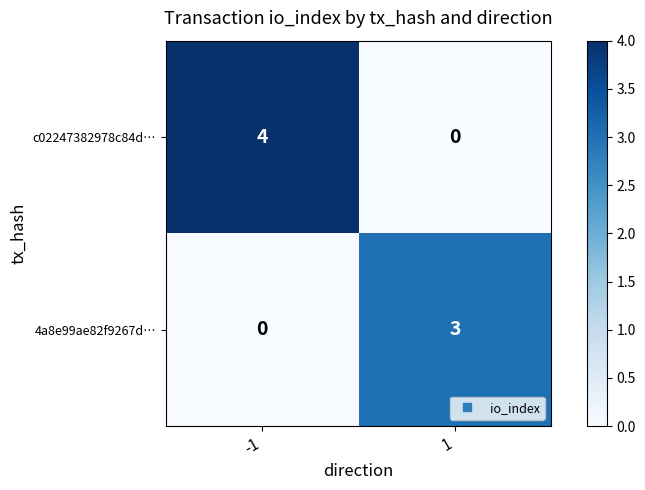

What is the sum of all 4a8e99ae82f9267d… values?

3